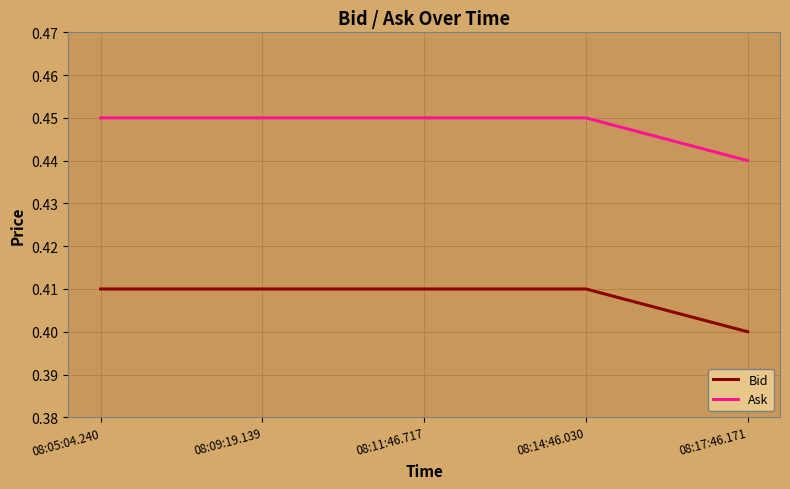

Is the value of Bid at 08:11:46.717 greater than the value of Ask at 08:09:19.139?

No